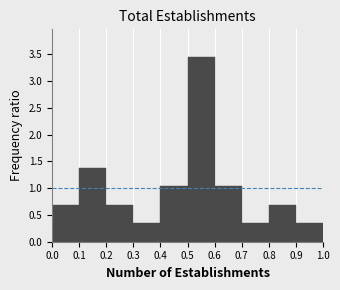

What is the height of the bar covering 0.5 to 0.6 on the x-axis? The values are not printed on the chart, so give them approximately, as read against the axis.

3.45